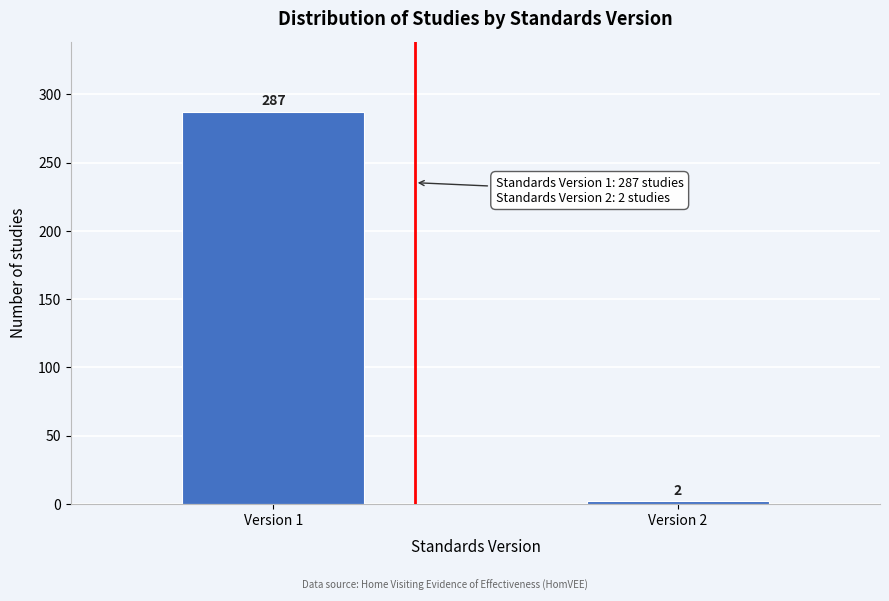

Reading left to right, extract all data points from this chart.

Version 1=287	Version 2=2